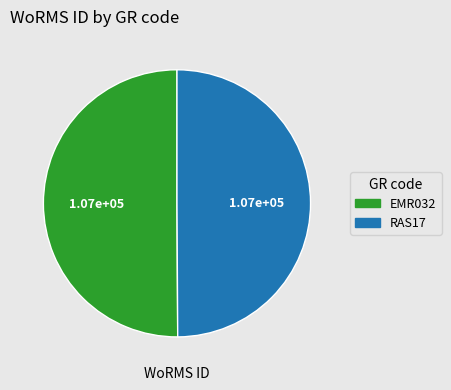

Is the sum of RAS17 and EMR032 greater than half?

Yes